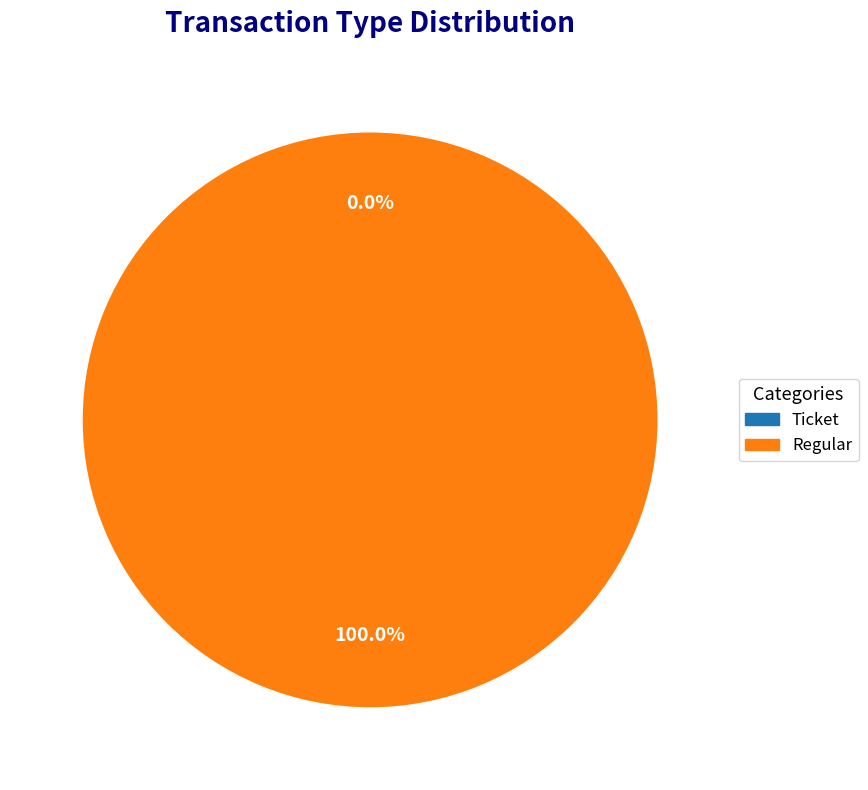

What percentage do Regular and Ticket together represent?

100.0%